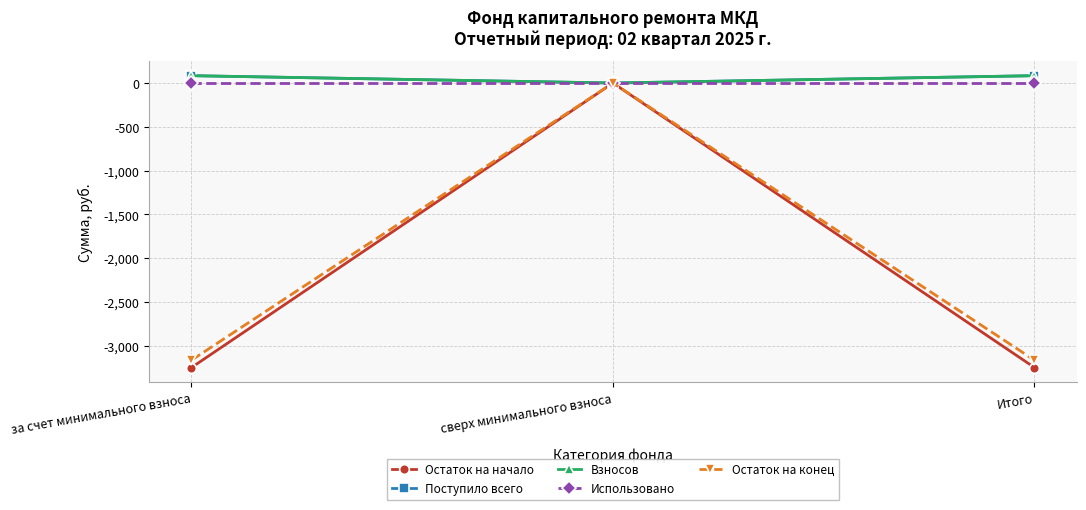

Does the chart display data point markers on the line(s)?

Yes